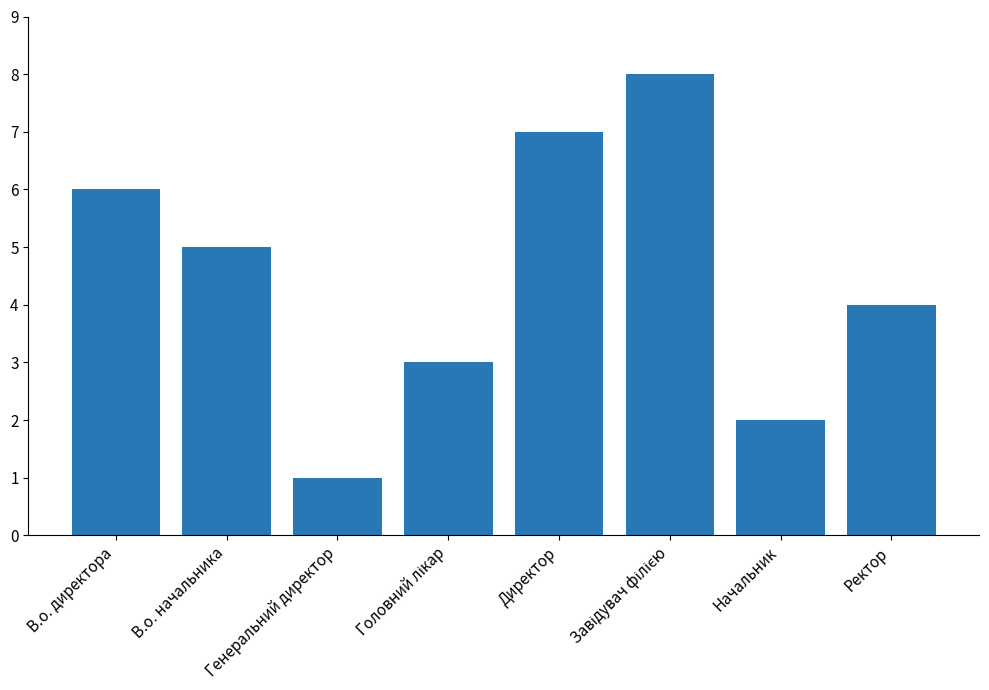

The value at В.о. директора is 6. True or false?

True